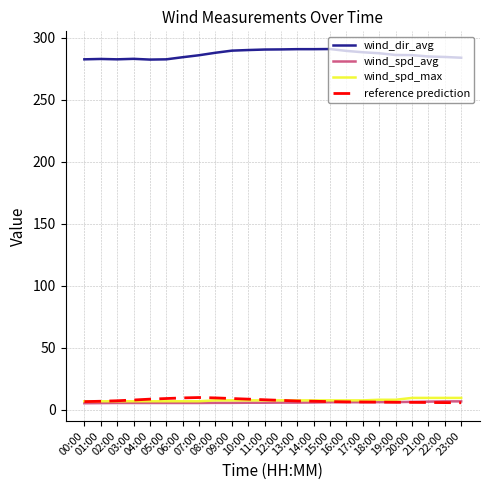

Which series has the largest total across all categories?

wind_dir_avg